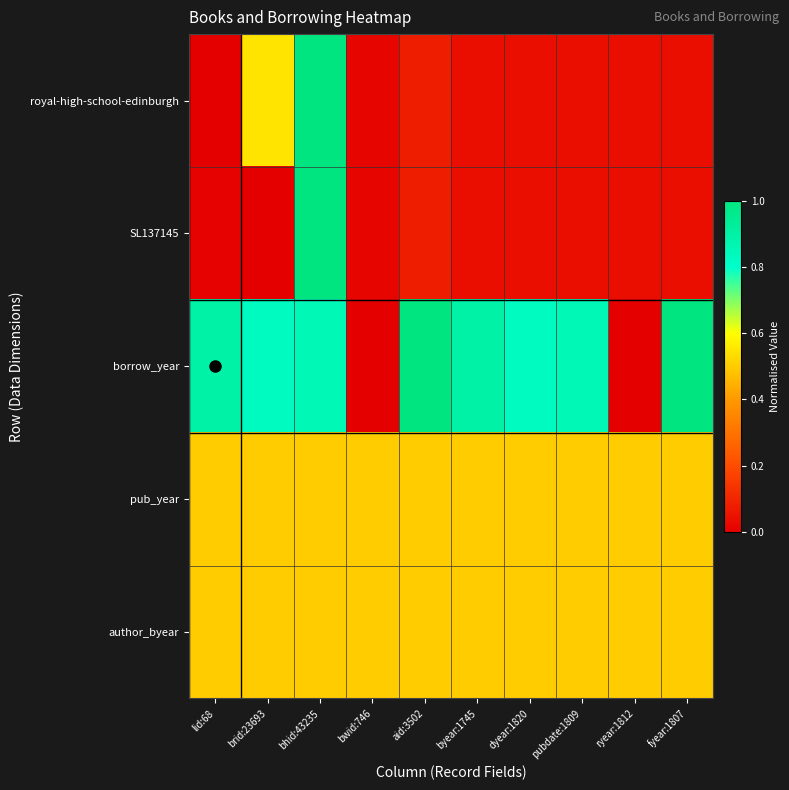

At which category is the sum across all series the highest?

bhid:43235